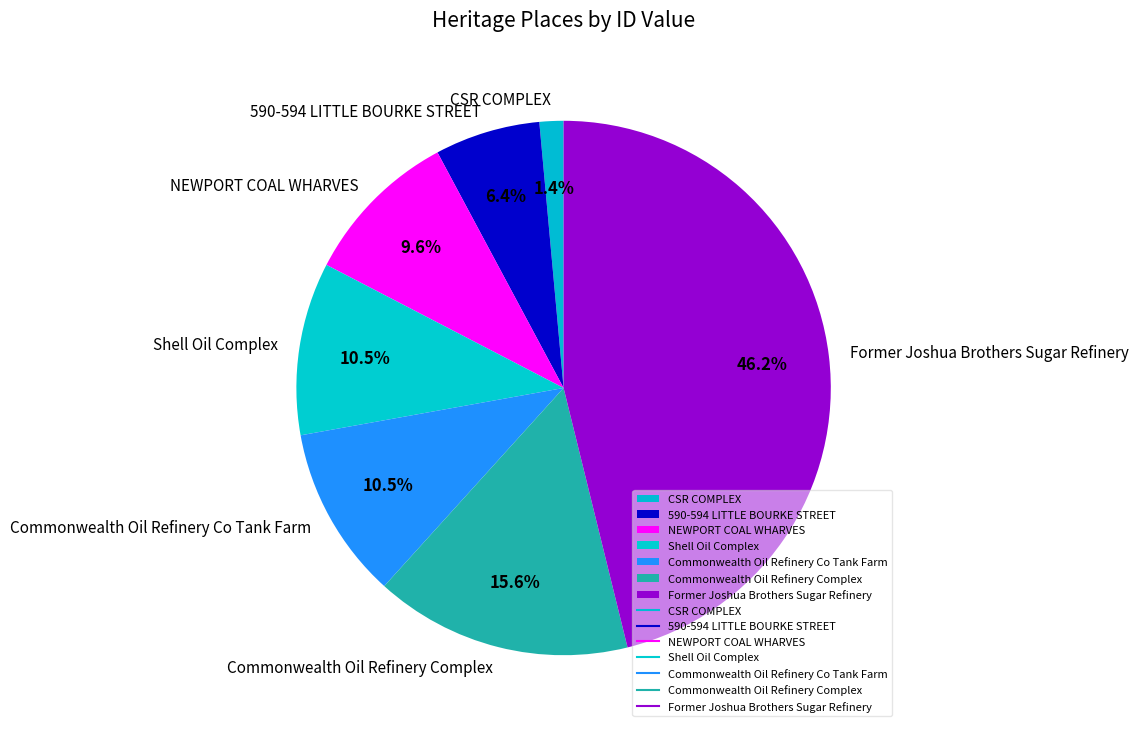

Between Commonwealth Oil Refinery Complex and NEWPORT COAL WHARVES, which is larger?

Commonwealth Oil Refinery Complex